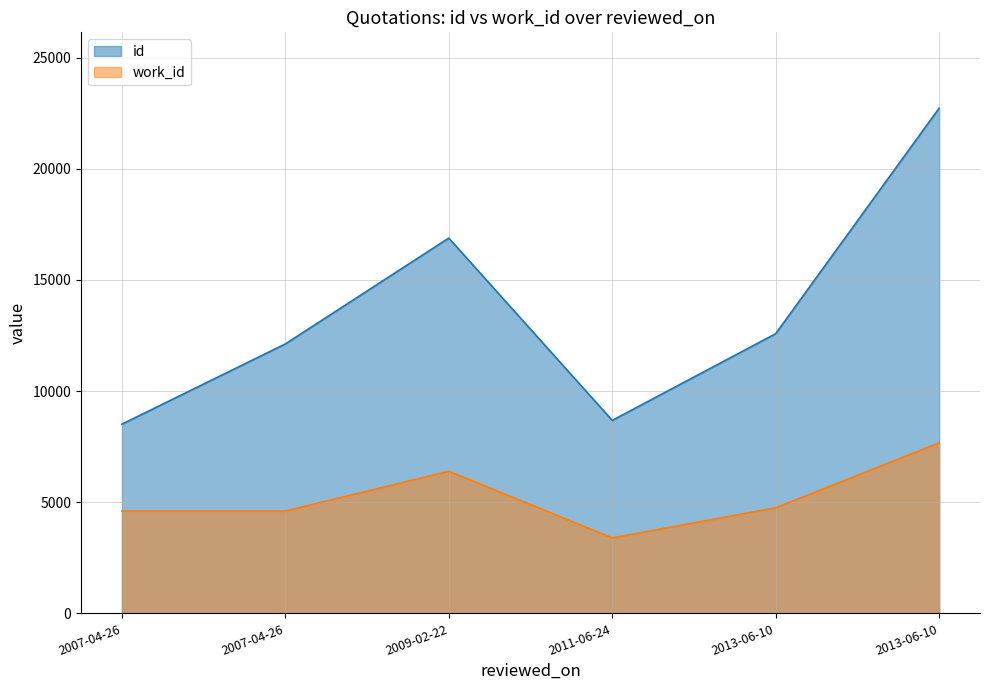

What is the label of the 3rd point from the left?

2009-02-22